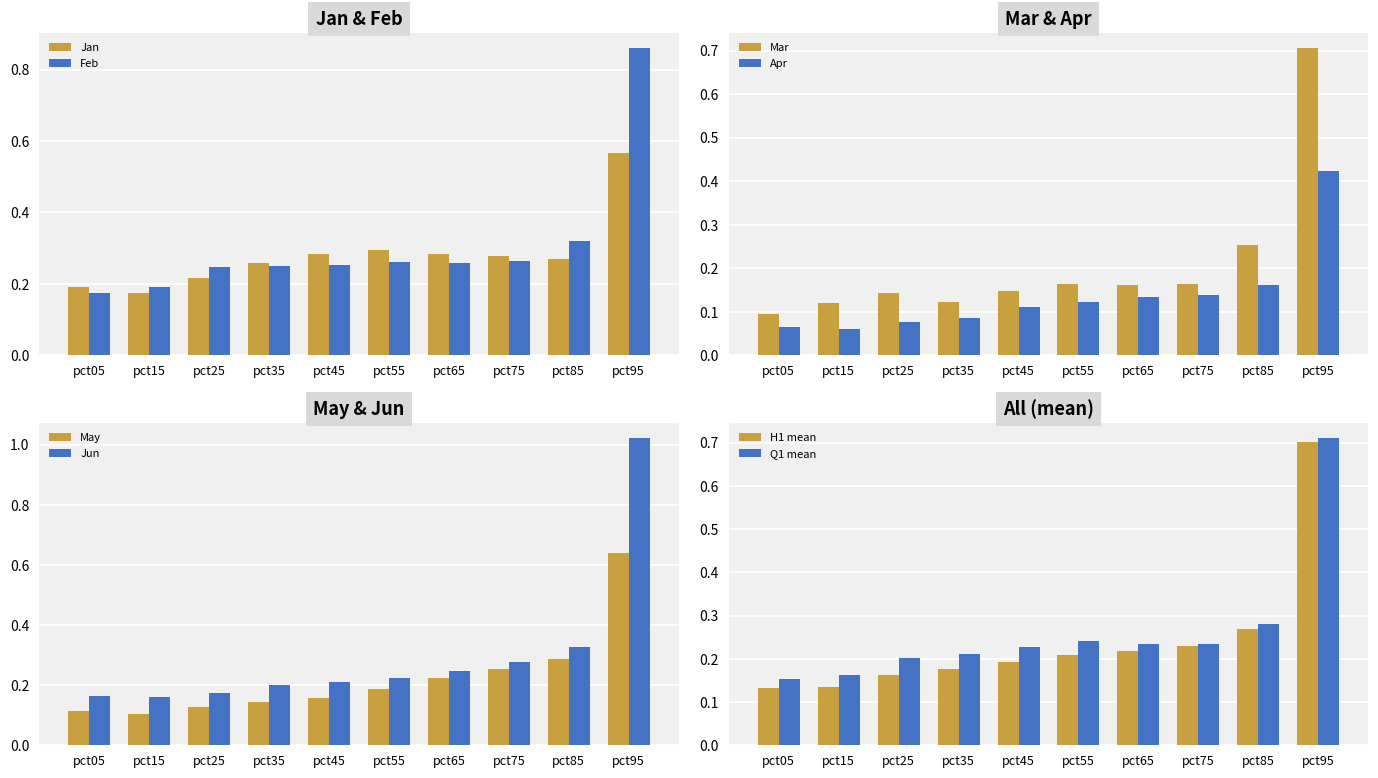

What is the difference between the second highest and minimum values in the Jun series?

0.2